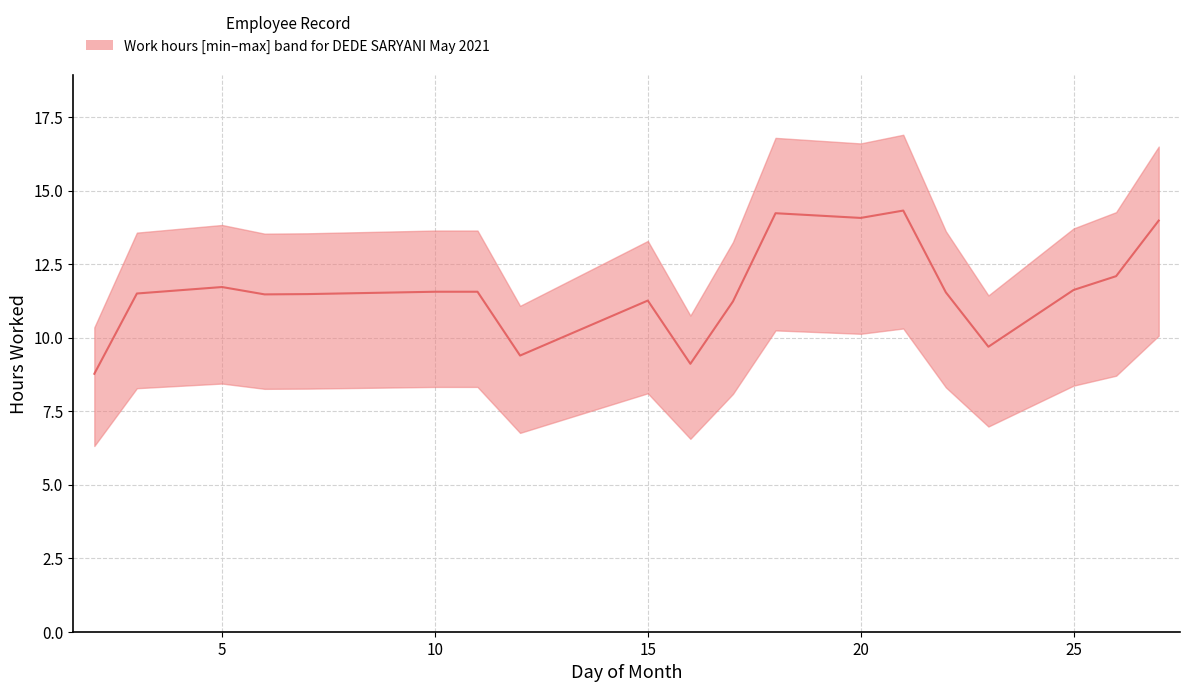

True or false: high and median intersect in this chart.

False